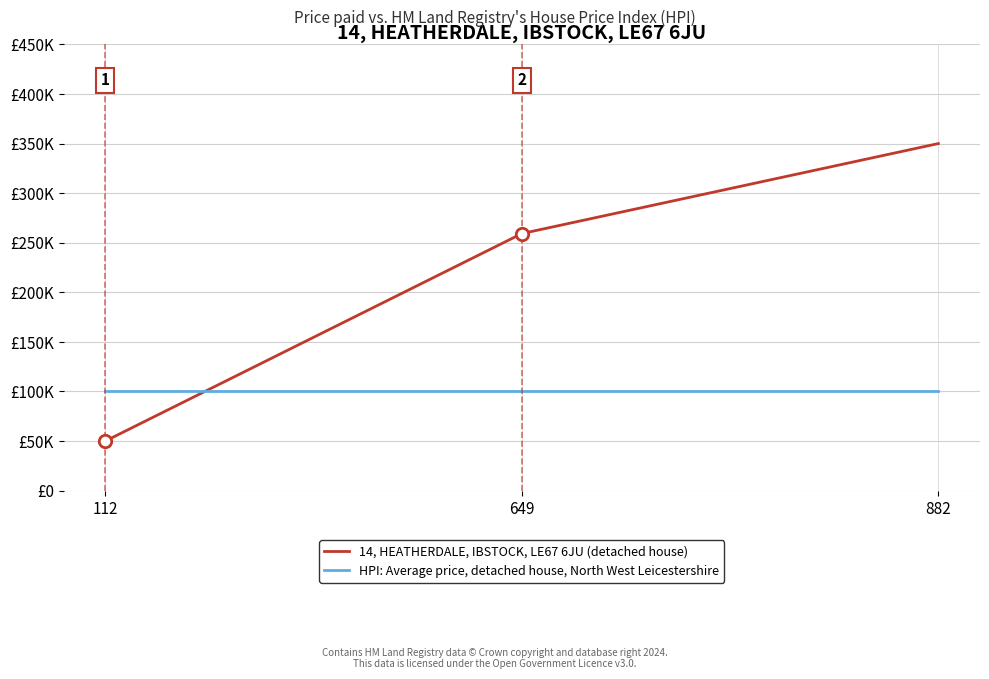

Which series has the largest total across all categories?

14, HEATHERDALE, IBSTOCK, LE67 6JU (detached house)